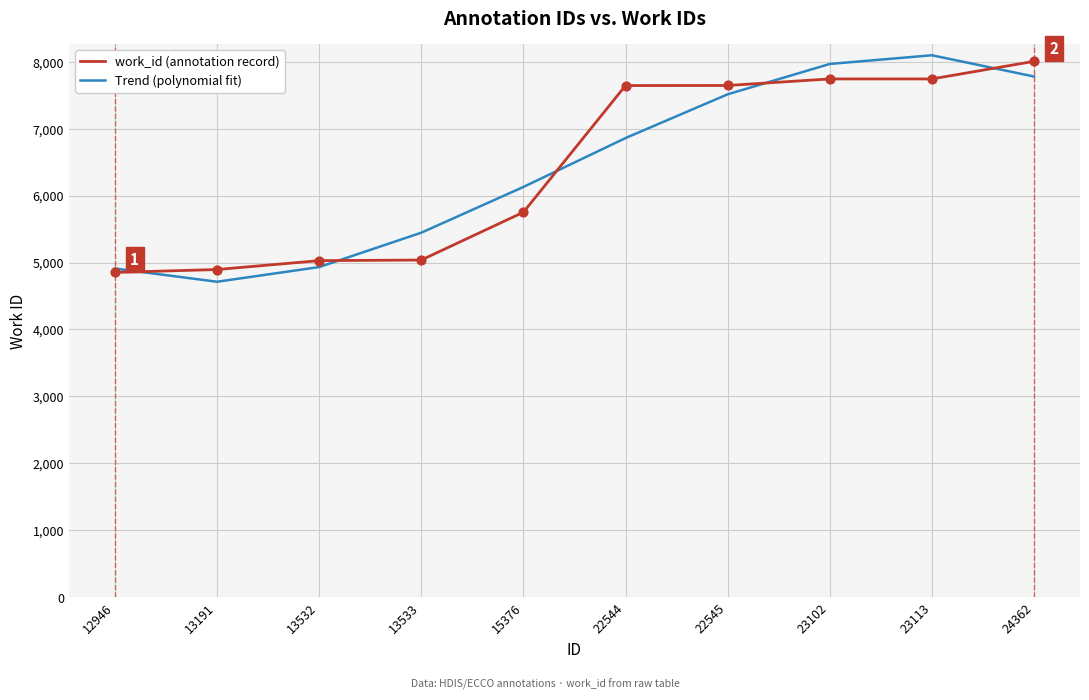

What are all the series names shown in the legend?

work_id (annotation record), Trend (polynomial fit)